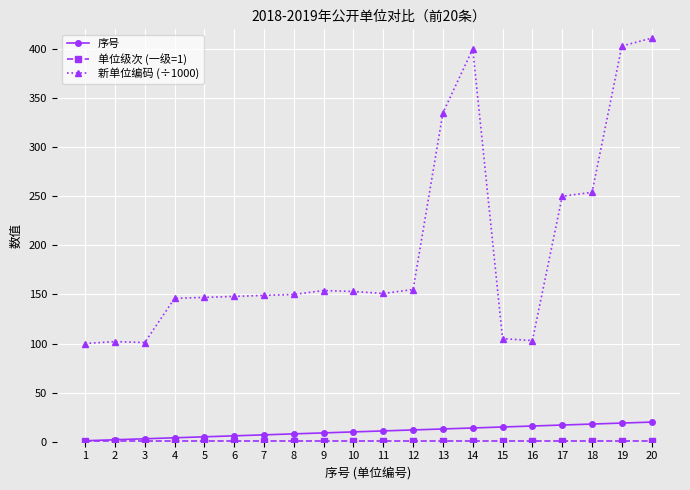

Which series has the largest total across all categories?

新单位编码 (÷1000)